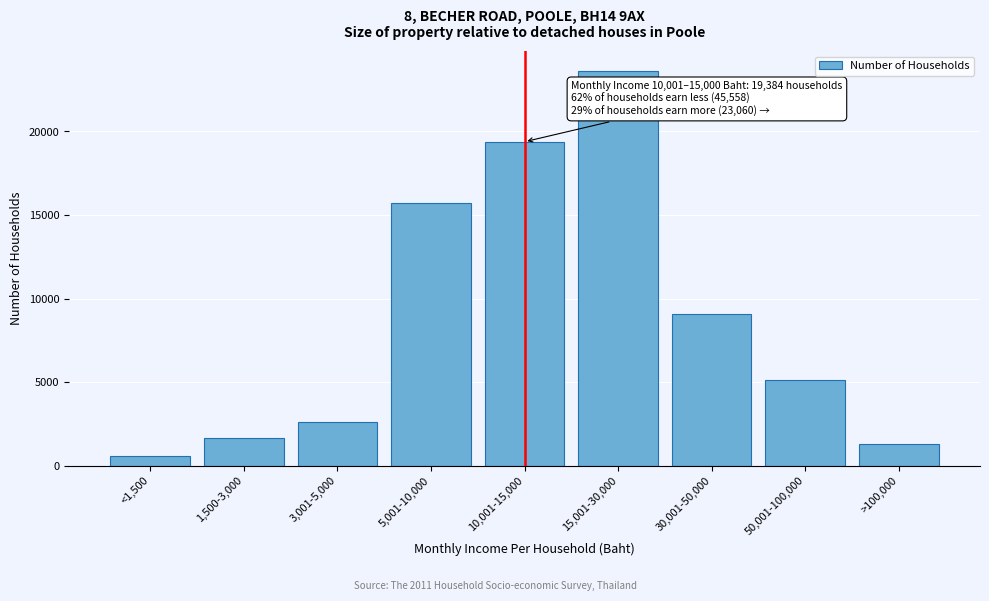

Reading right to left, what are all the values shown in this chart?

1312	5137	9099	23633	19384	15705	2628	1676	545